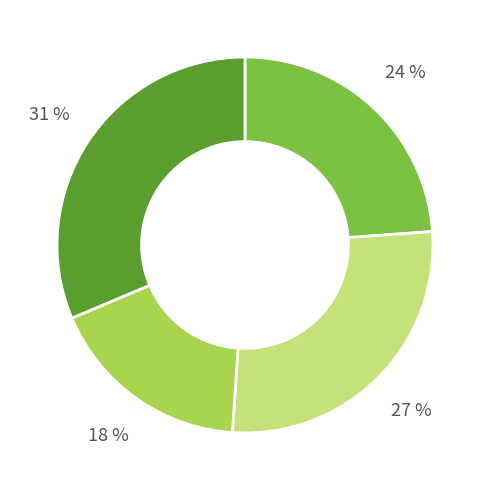

Count the number of slices in the pie.

4